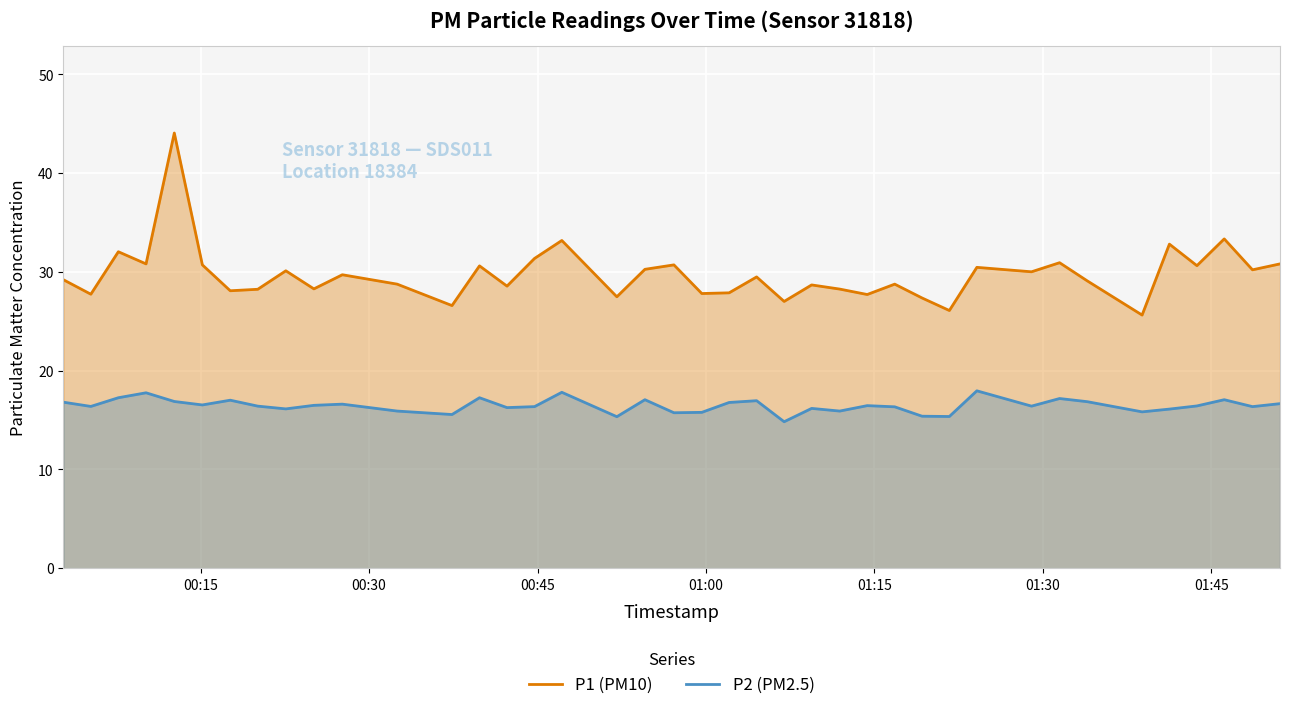

What is the difference between the maximum and second lowest values in the P1 (PM10) series?

18.0